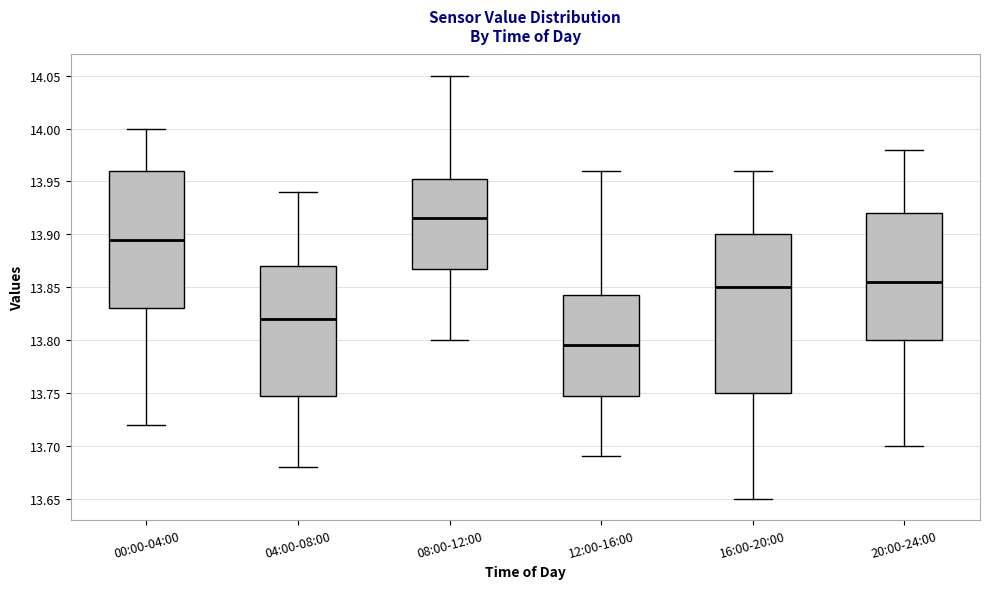

Which box has the lowest median line?

12:00-16:00